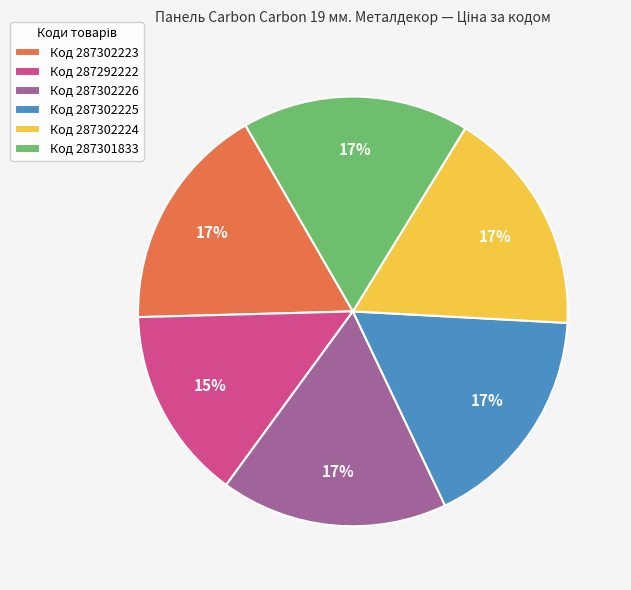

Does Код 287302224 account for over 50% of the chart?

No